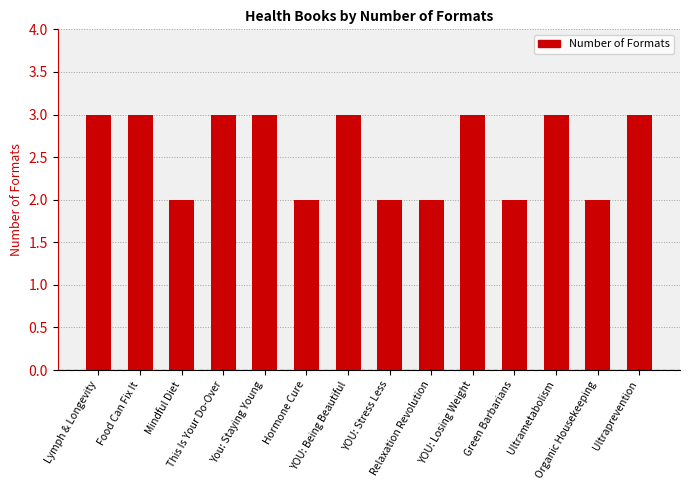

Does the chart contain any negative values?

No